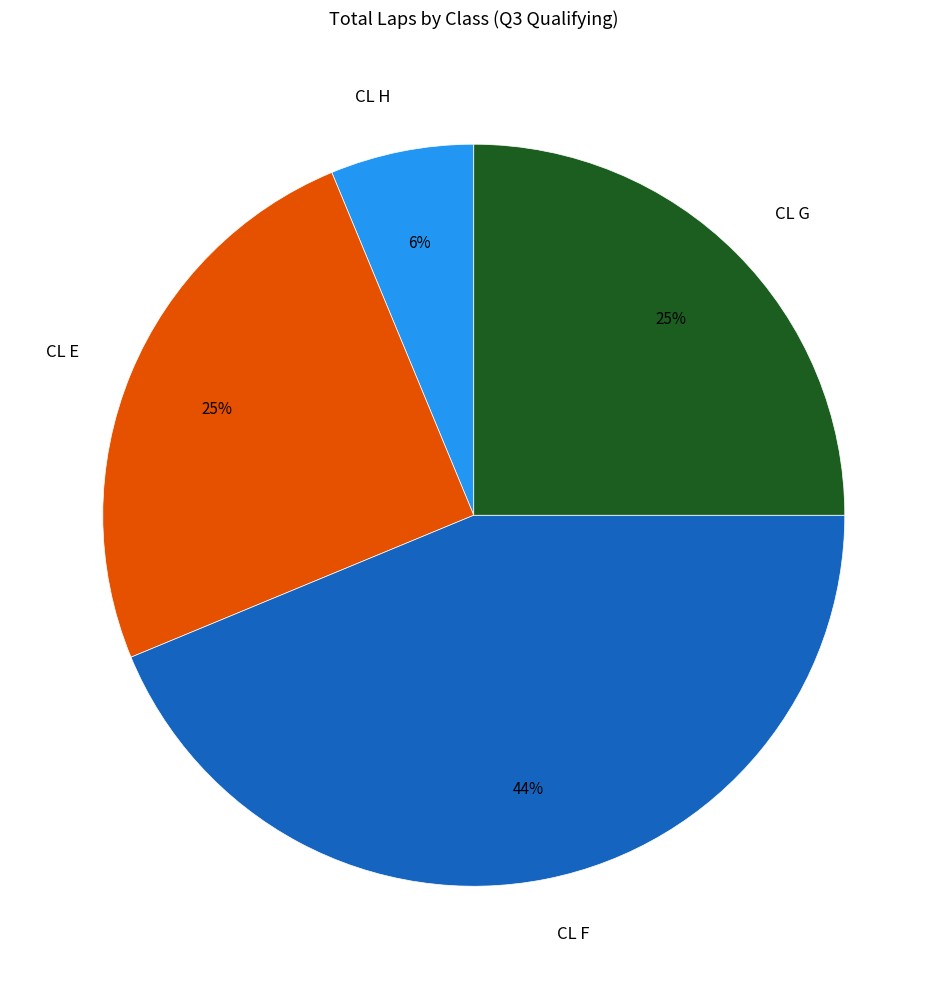

To the nearest percent, what percentage of the pie is CL E?

25%